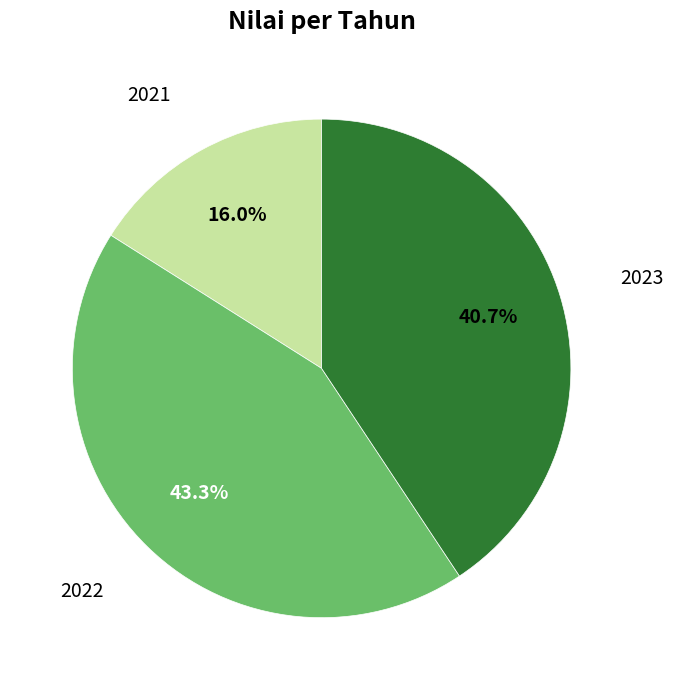

Is there any slice that represents more than half of the pie?

No